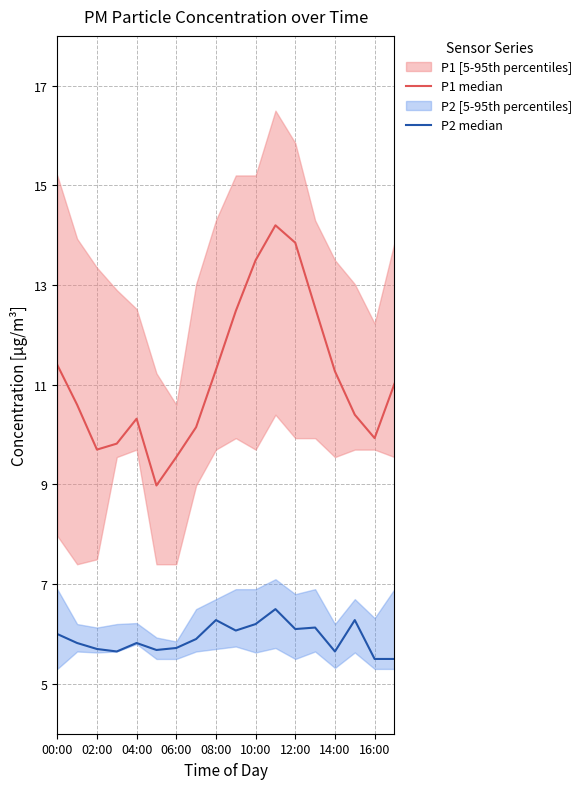

Is the value of P2 median at 10:00 greater than the value of P1 median at 00:00?

No